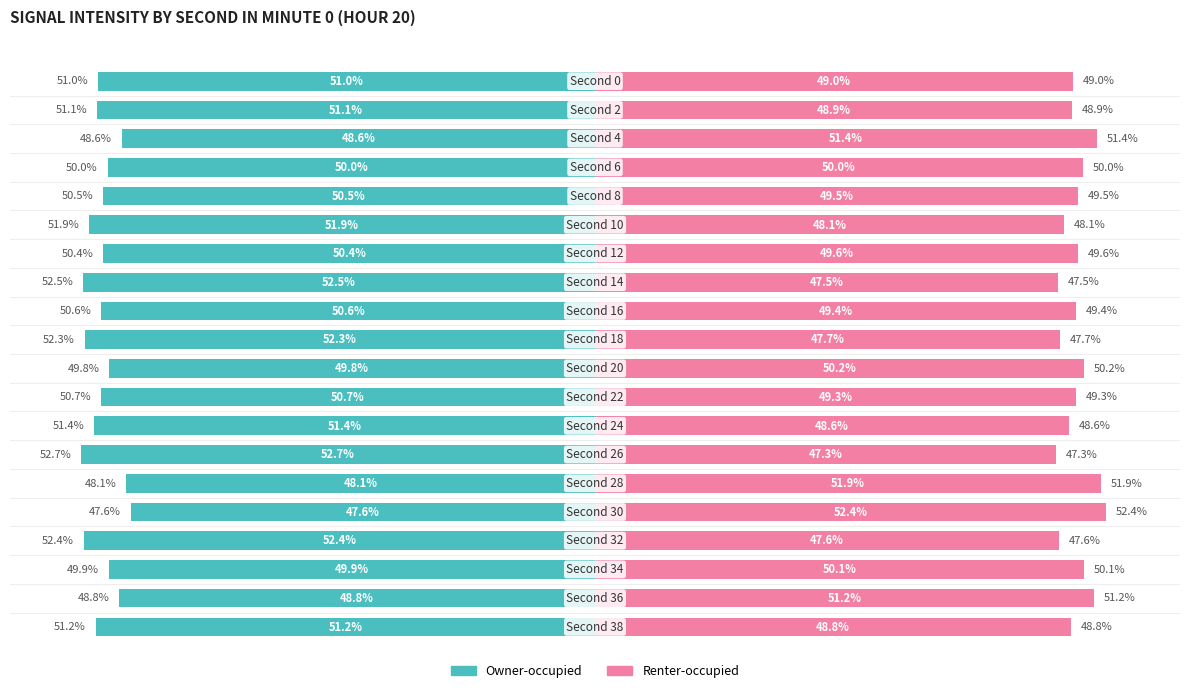

At which category is the sum across all series the highest?

15